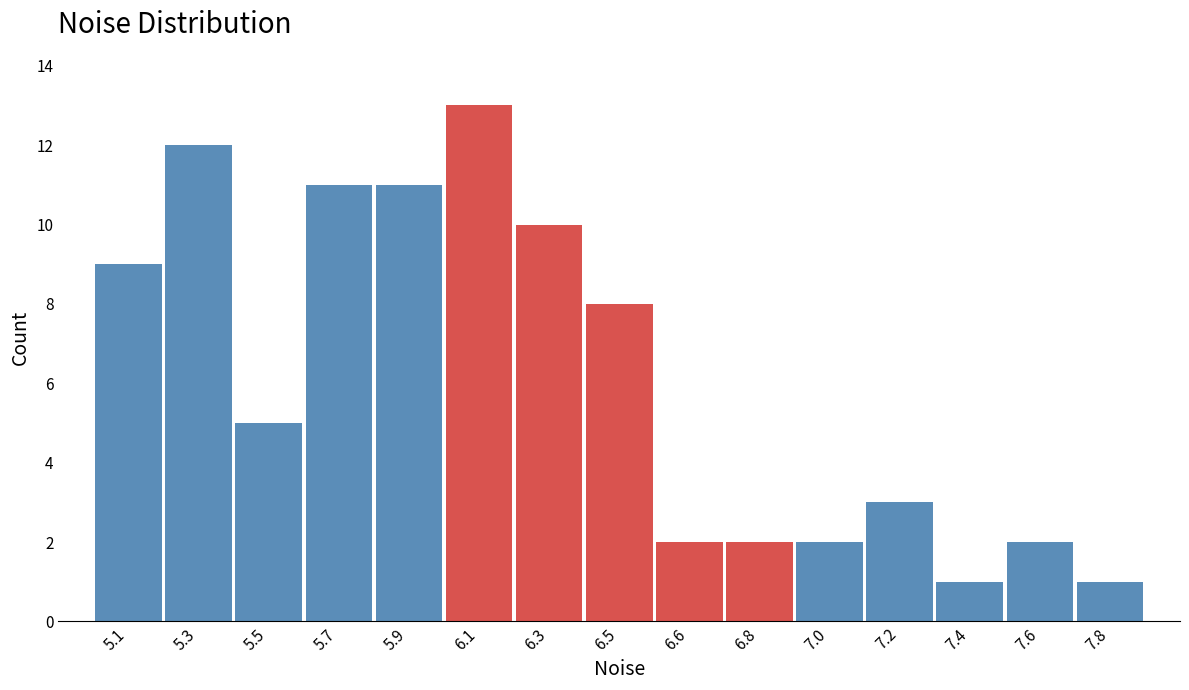

Reading left to right, what are all the values shown in this chart?

9	12	5	11	11	13	10	8	2	2	2	3	1	2	1